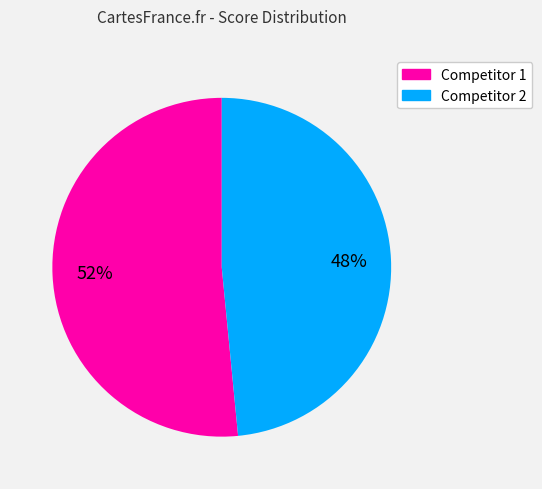

Rank the categories by value from highest to lowest.

Competitor 1, Competitor 2